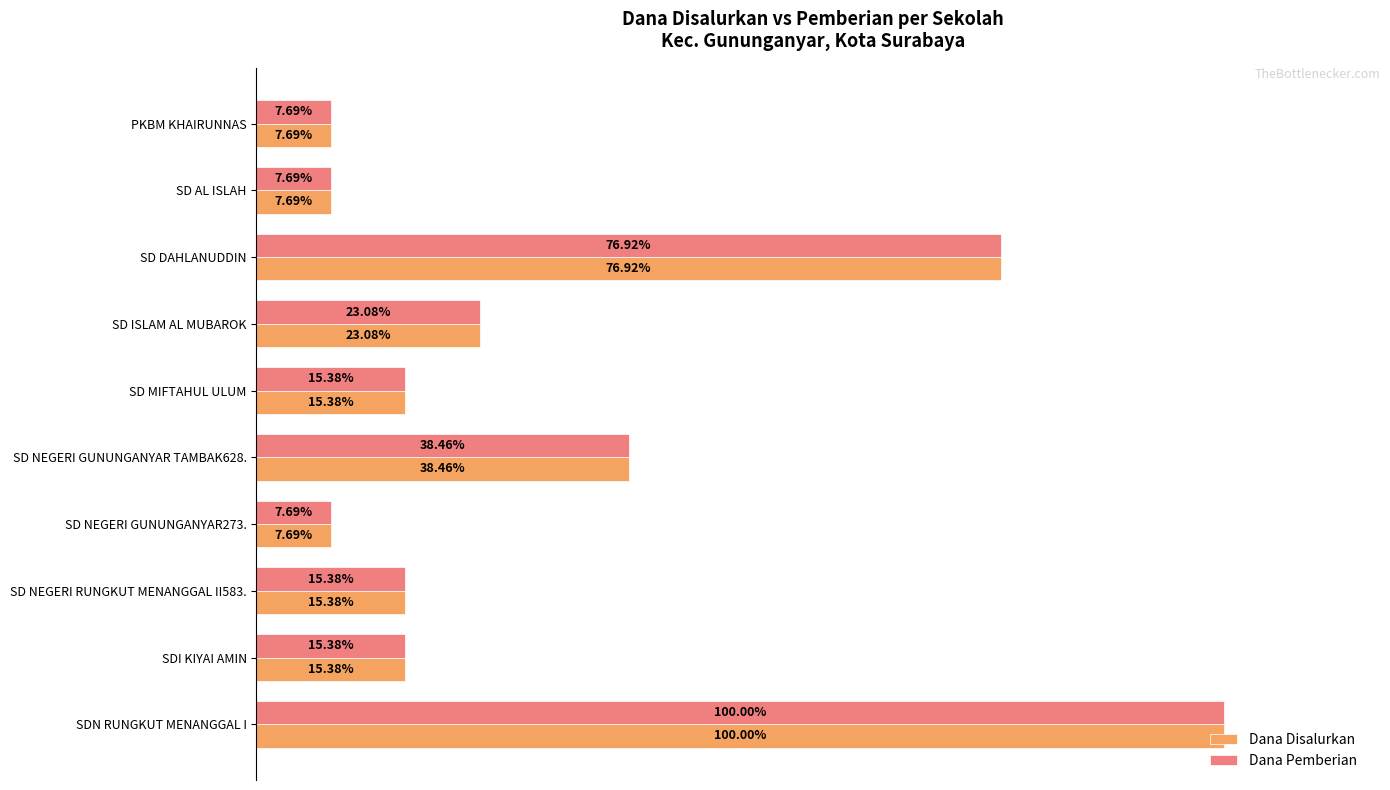

What are all the series names shown in the legend?

Dana Disalurkan, Dana Pemberian